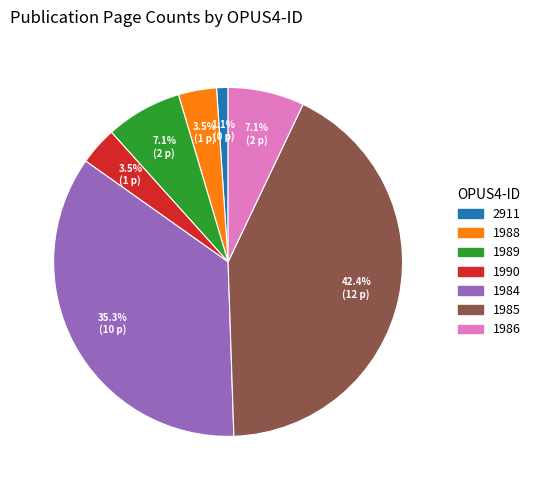

How many segments does this pie chart have?

7